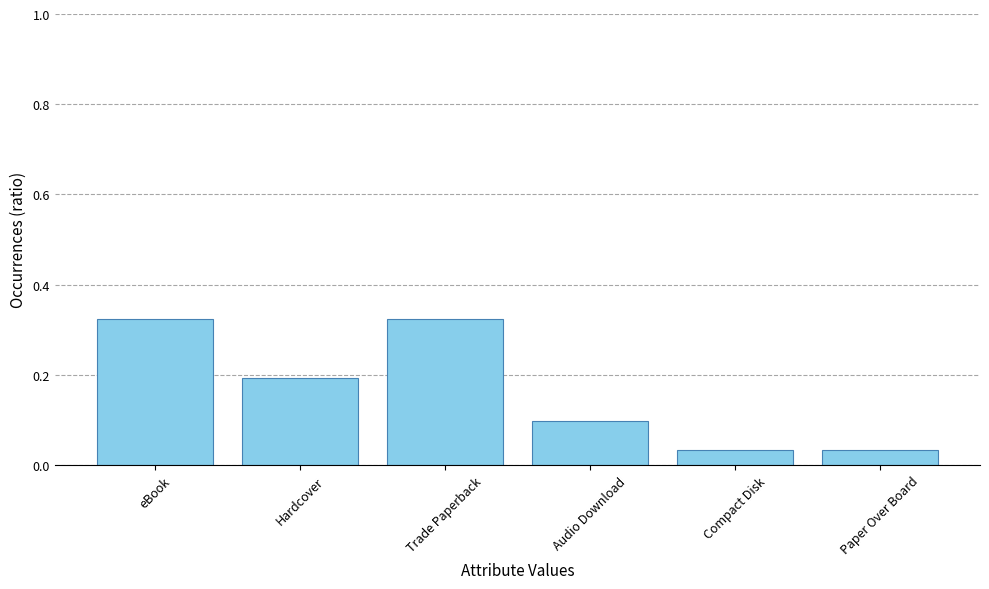

What is the change in value from Trade Paperback to Audio Download?

-0.2